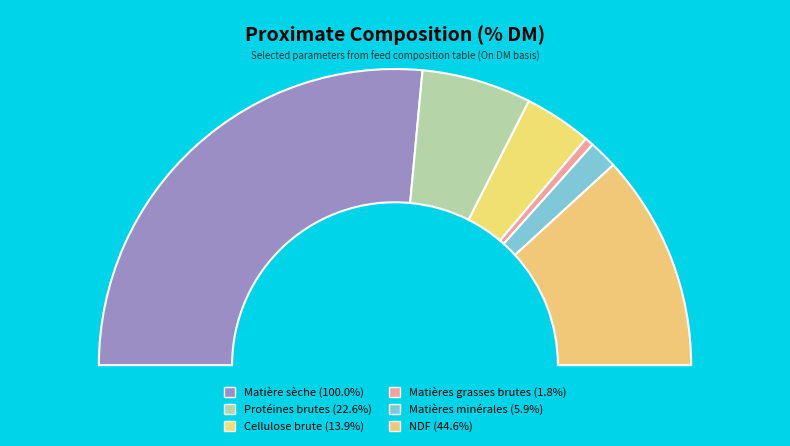

Is NDF the majority of the pie?

No